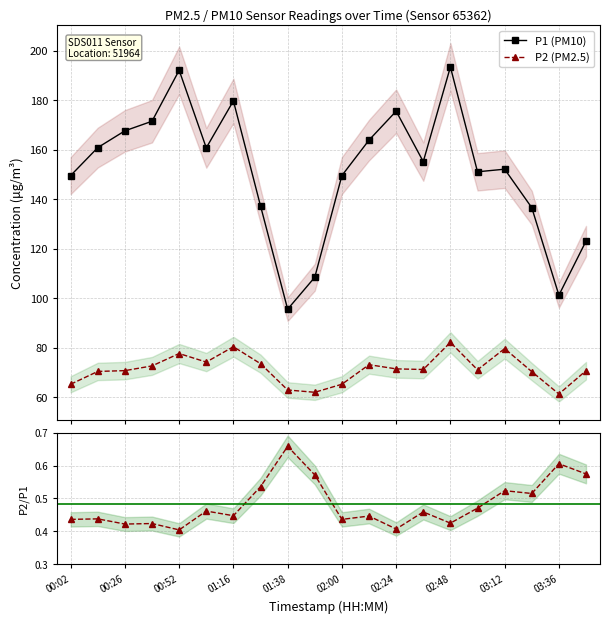

How many interior local peaks does the P1 (PM10) series have?

5